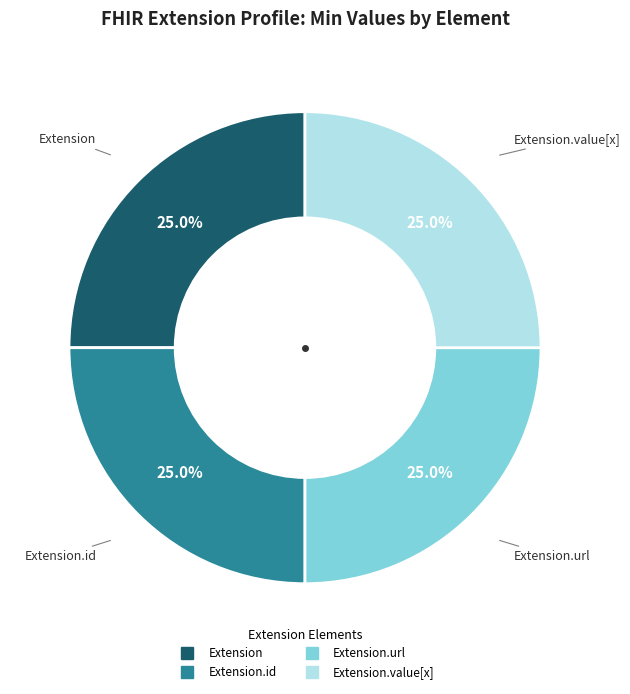

How many slices are in this pie chart?

4